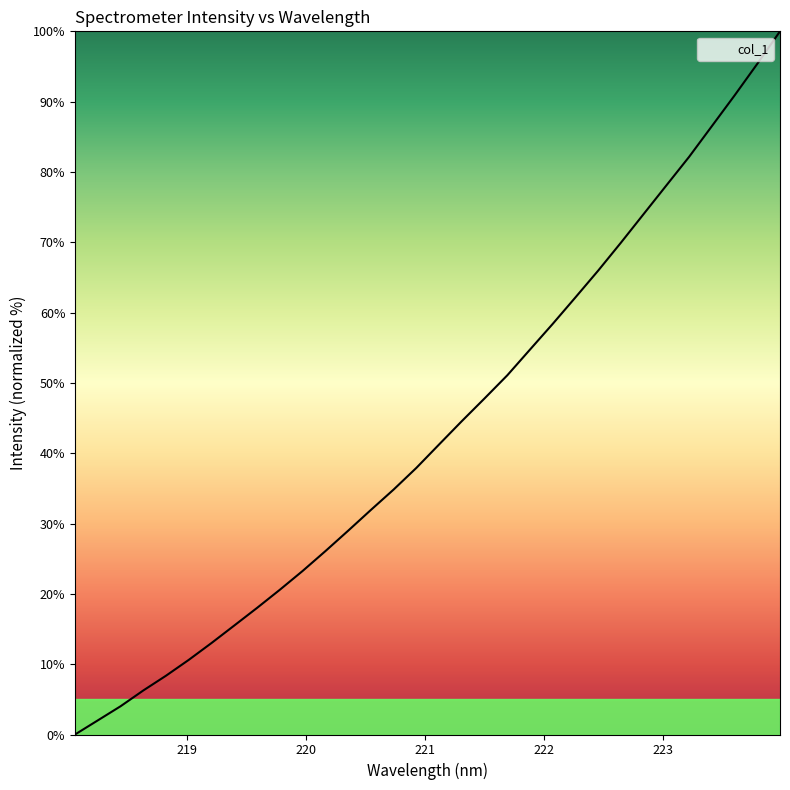

What is the difference between the maximum and minimum values?

100.0